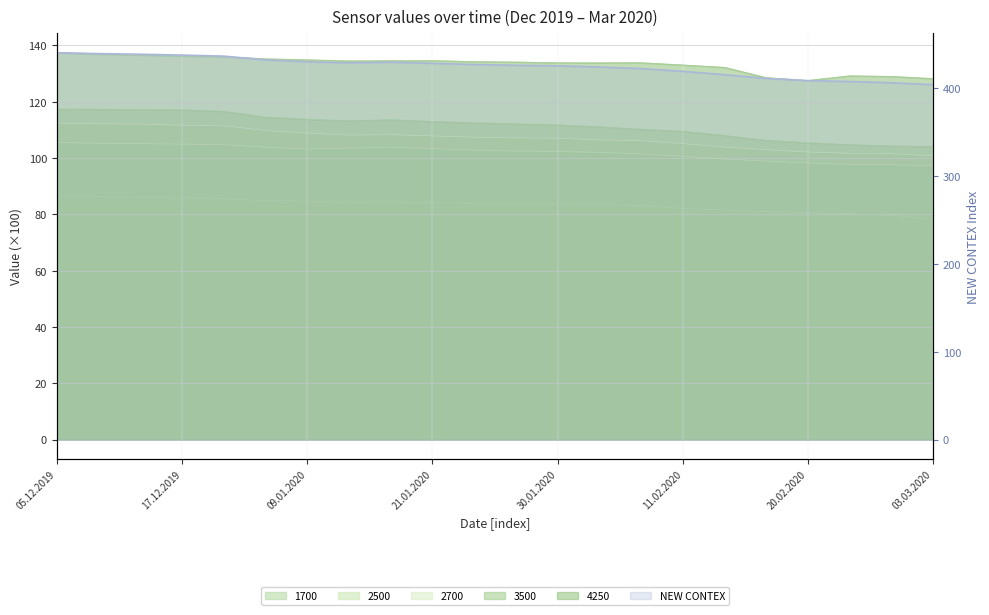

The chart shows a value of 559.5 at 13. True or false?

False